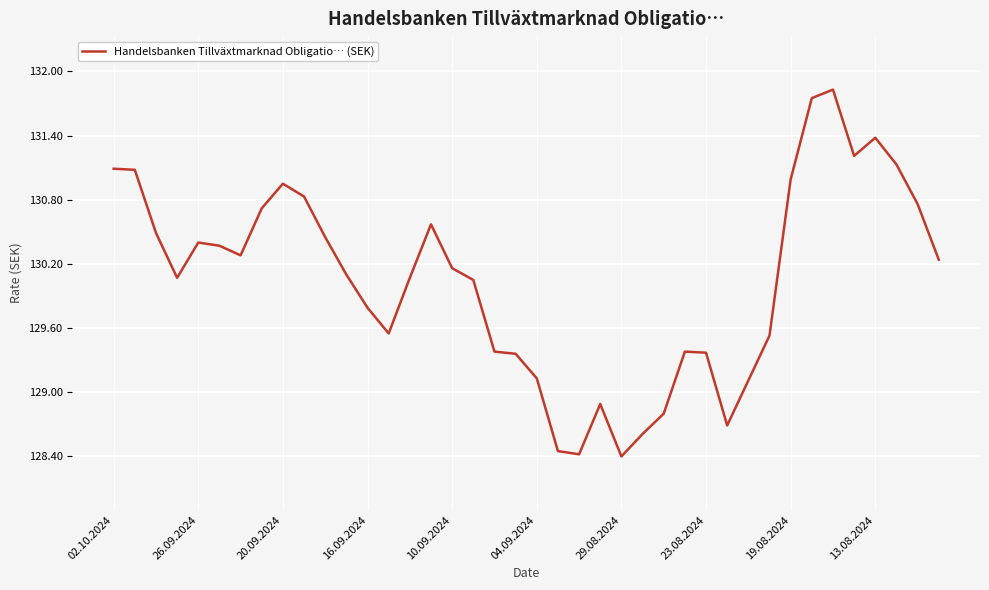

What is the difference between the maximum and minimum values?

3.4